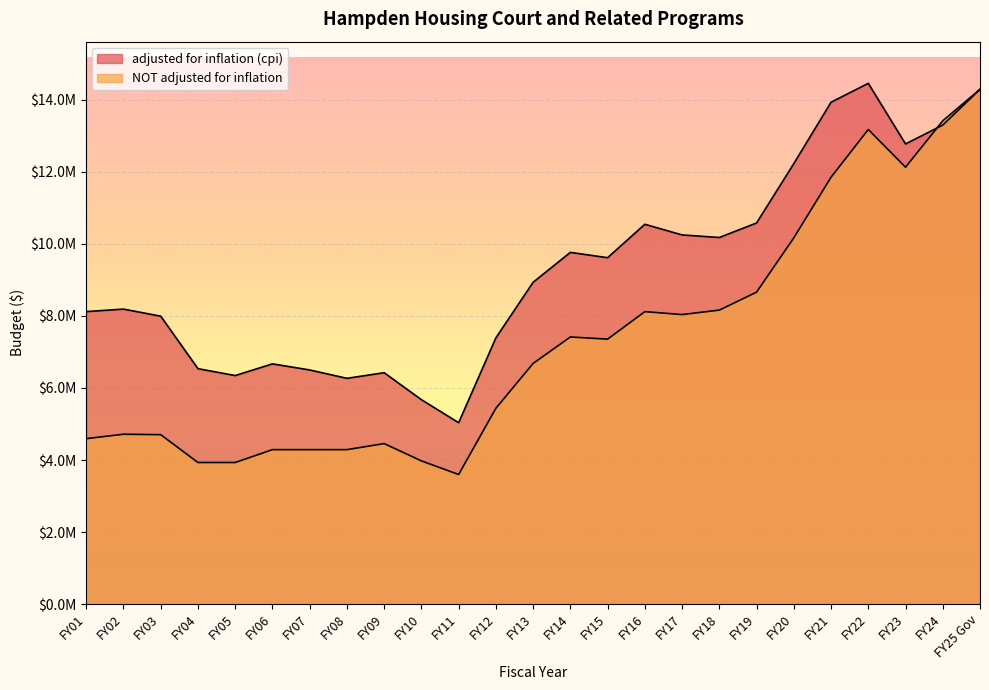

List the labels in order of NOT adjusted for inflation value, largest first.

FY25 Gov, FY24, FY22, FY23, FY21, FY20, FY19, FY18, FY16, FY17, FY14, FY15, FY13, FY12, FY02, FY03, FY01, FY09, FY08, FY07, FY06, FY10, FY05, FY04, FY11